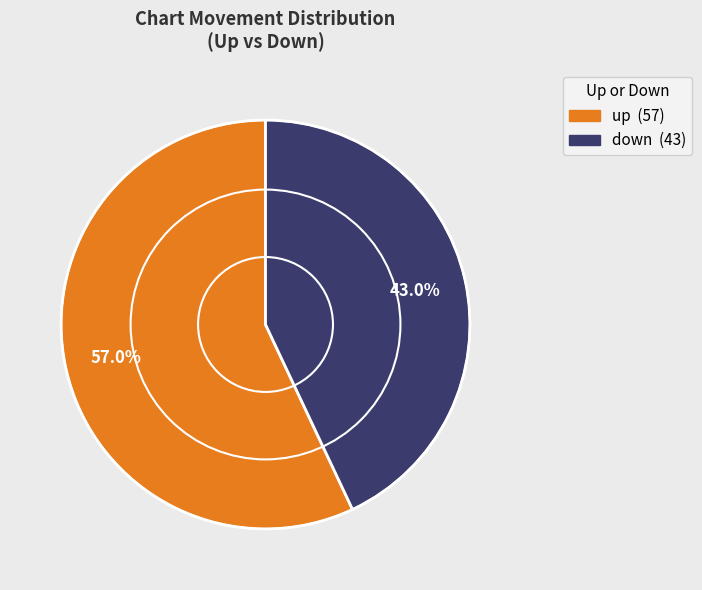

Count the number of slices in the pie.

2